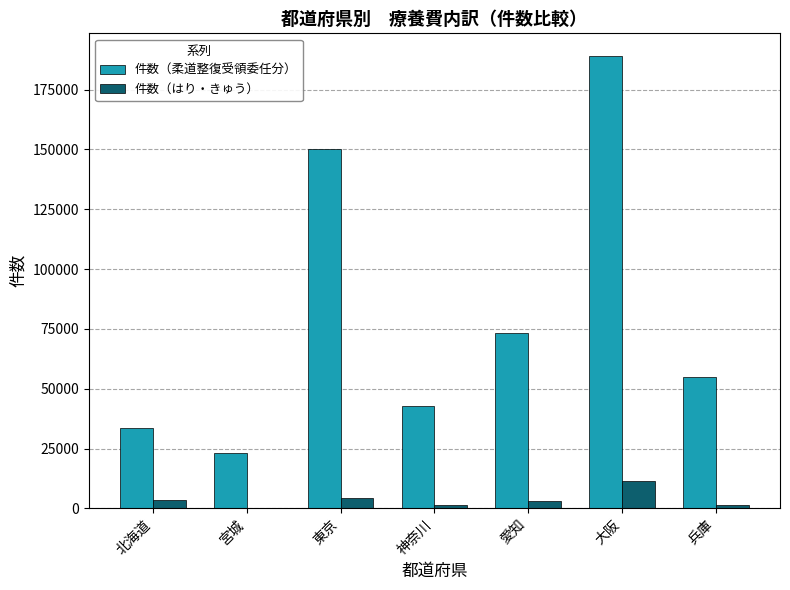

Is the value of 件数（柔道整復受領委任分） at 東京 greater than the value of 件数（はり・きゅう） at 北海道?

Yes